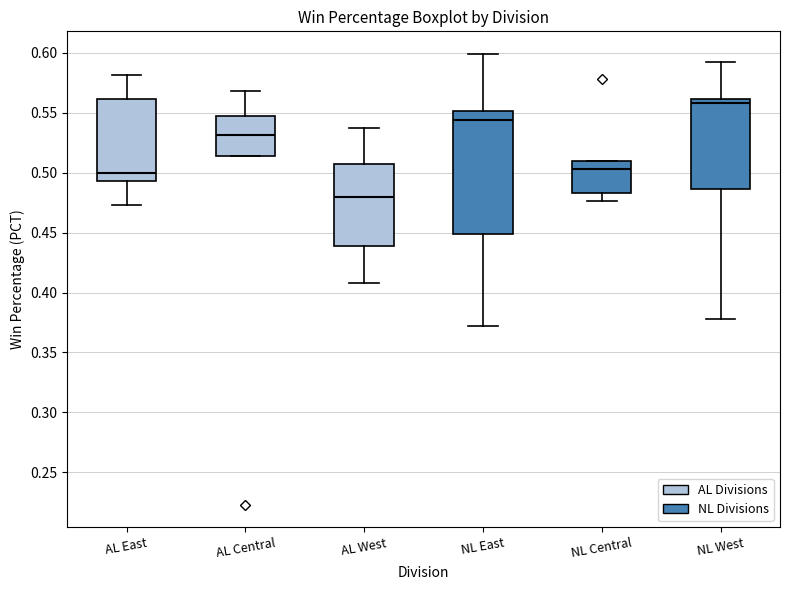

Where is the upper edge of the box for NL Central on the y-axis? The values are not printed on the chart, so give them approximately, as read against the axis.

0.510